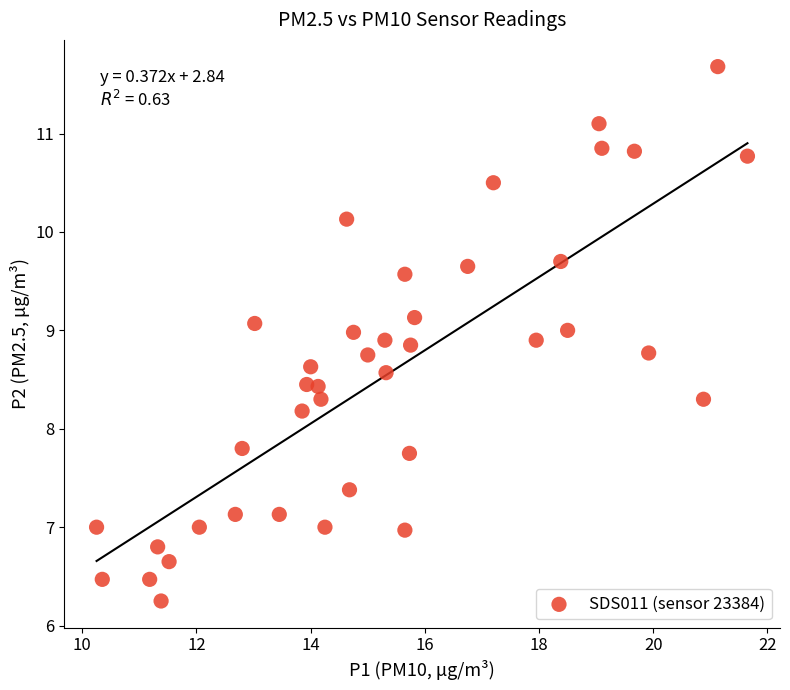

What is the range of X values (max minus min)?

11.4